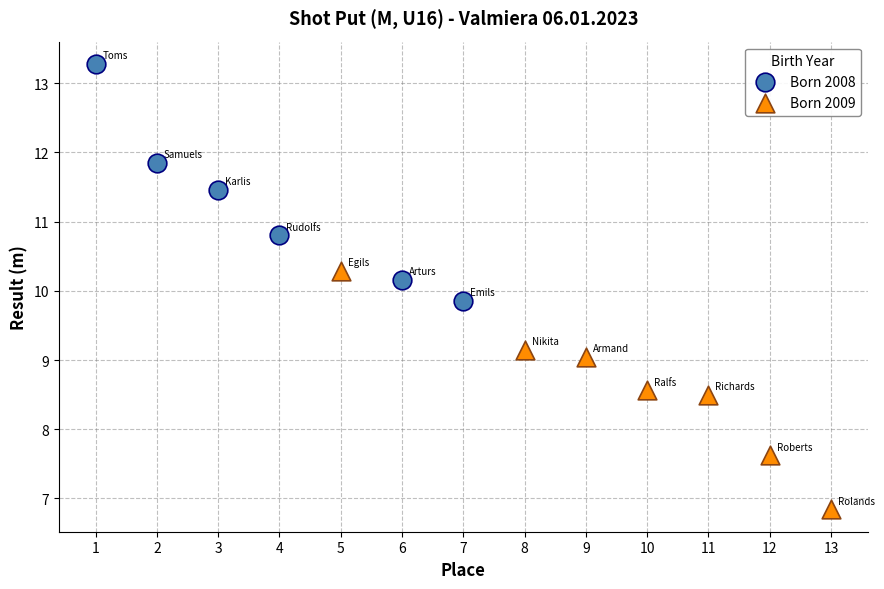

Which series contains the lowest Y value?

Born 2009